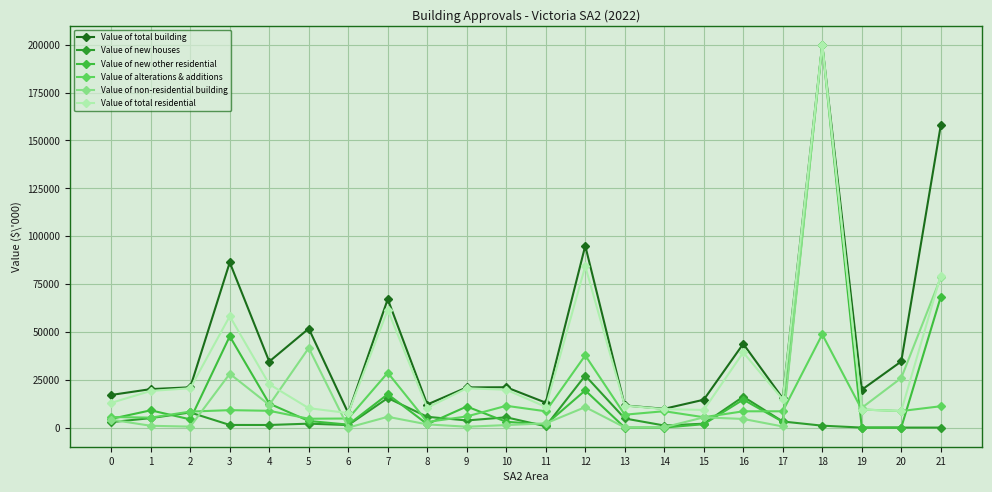

Which series has the largest total across all categories?

Value of total building